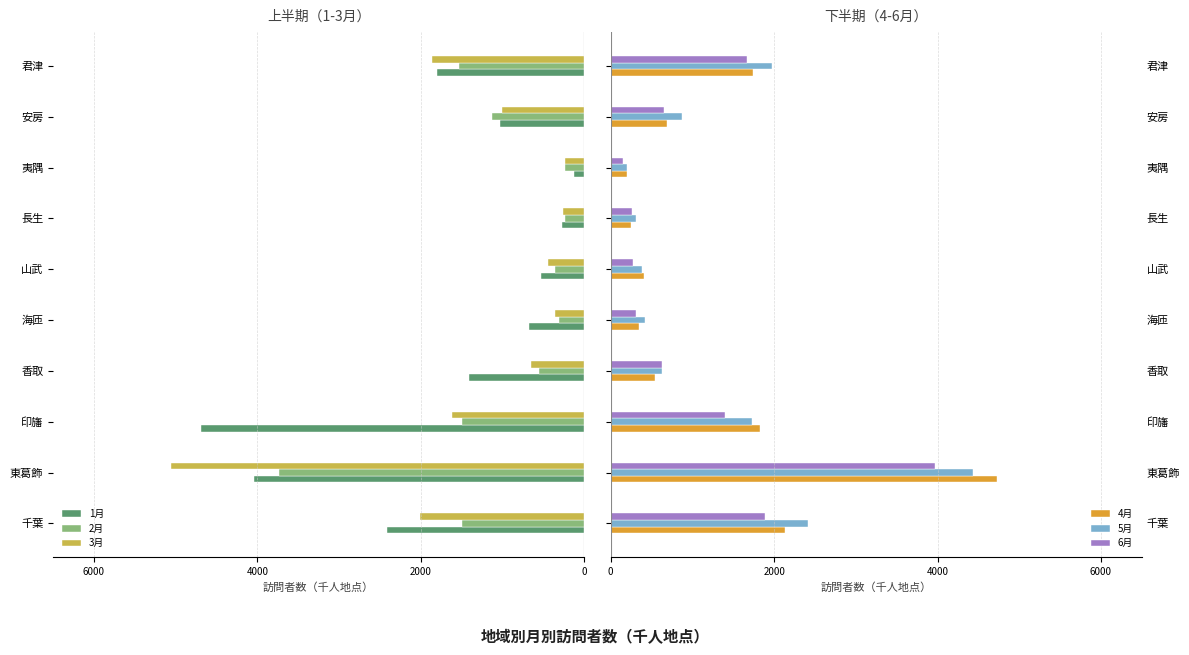

What is the average value of the 5月 series?

1336.9